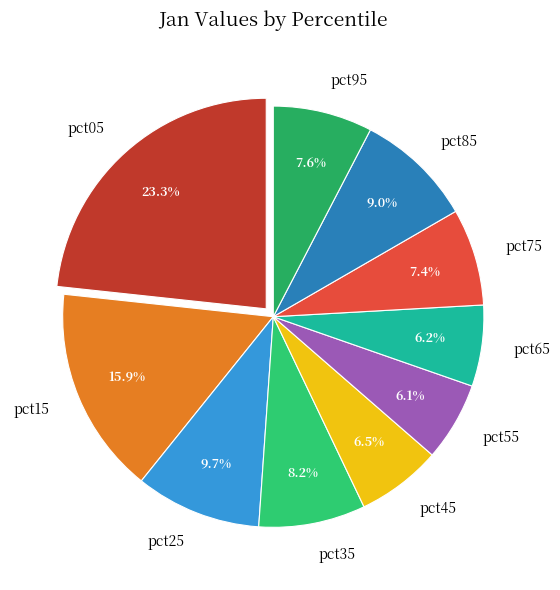

What percentage do pct55 and pct65 together represent?

12.3%